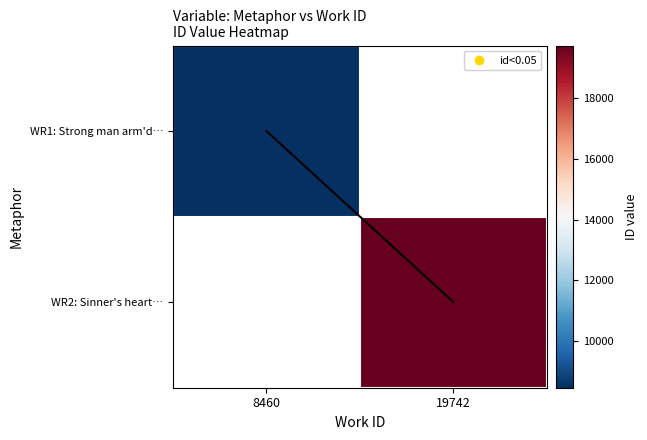

At which label is WR1: Strong man arm'd… closest to 8460?

8460